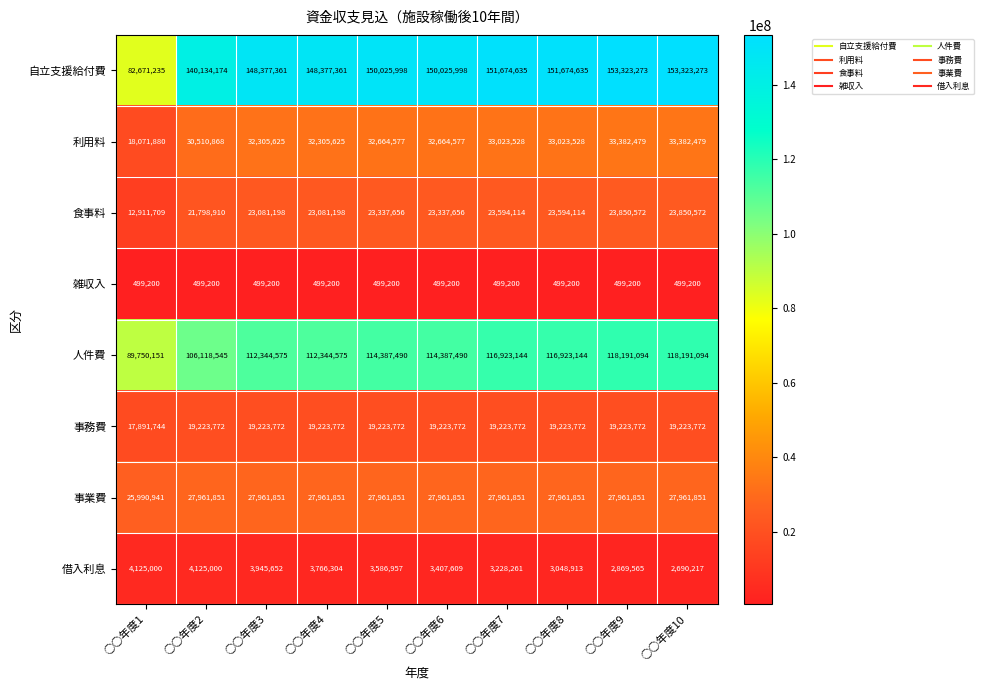

What is the approximate value of 自立支援給付費 at ○○年度4?

148377361